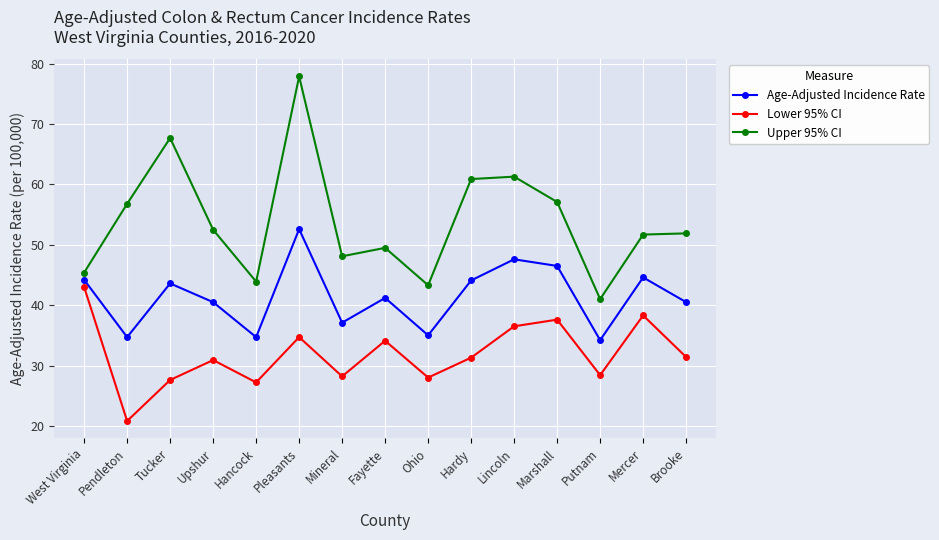

What are all the series names shown in the legend?

Age-Adjusted Incidence Rate, Lower 95% CI, Upper 95% CI